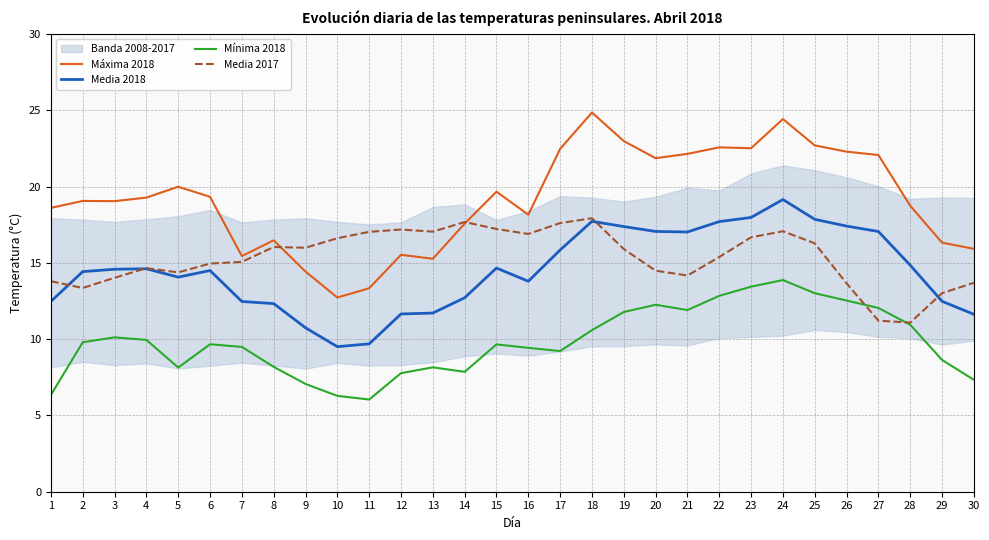

What is the approximate value of Máxima 2018 at 11?

13.3